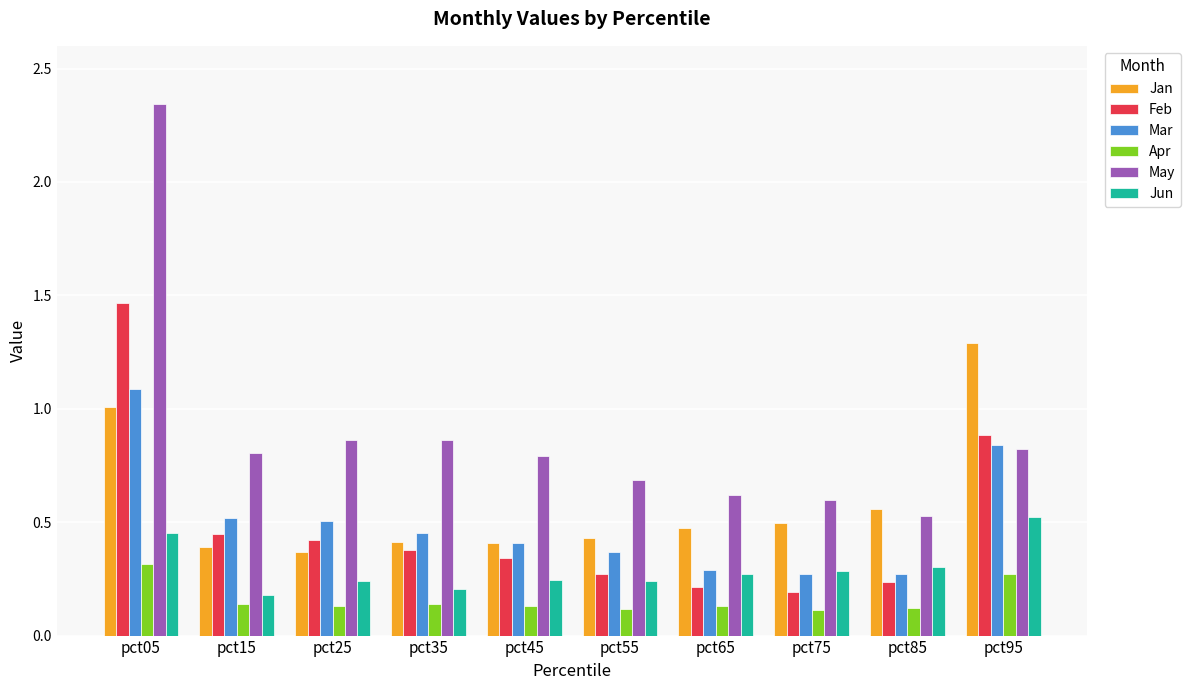

Which category has the highest value in the Mar series?

pct05